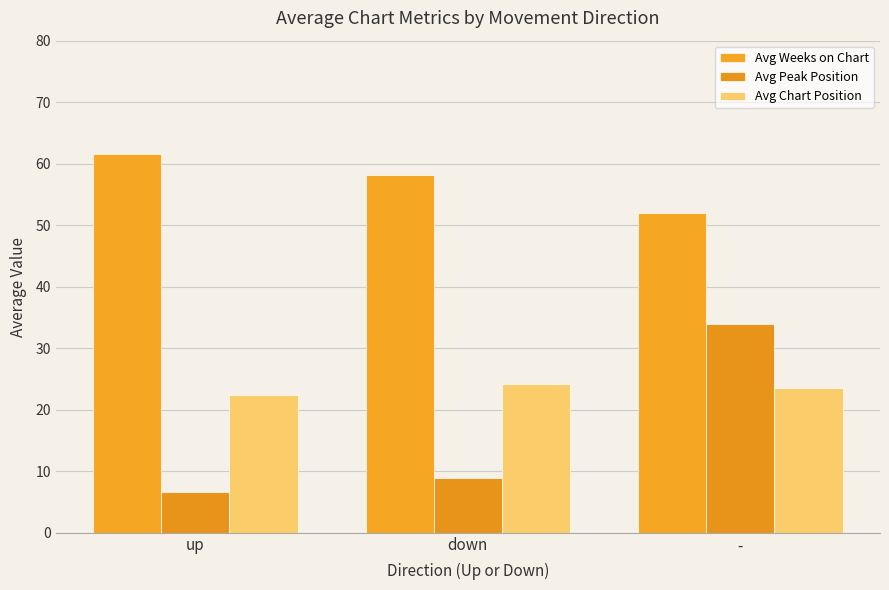

Does the chart contain stacked bars?

No